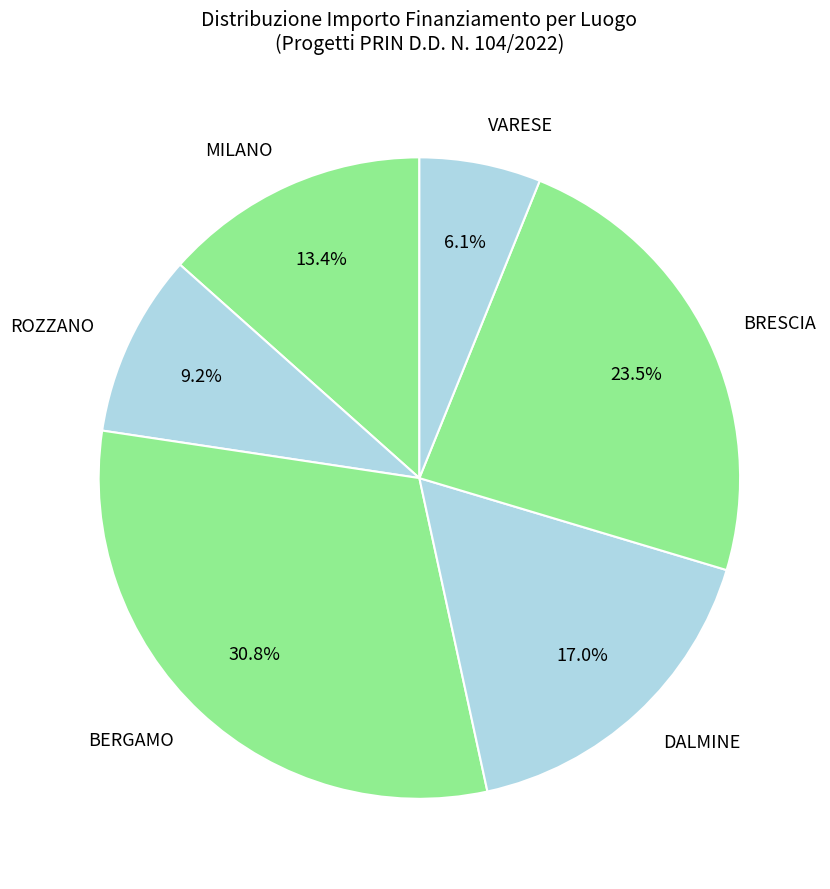

Does BERGAMO represent more than half of the total?

No